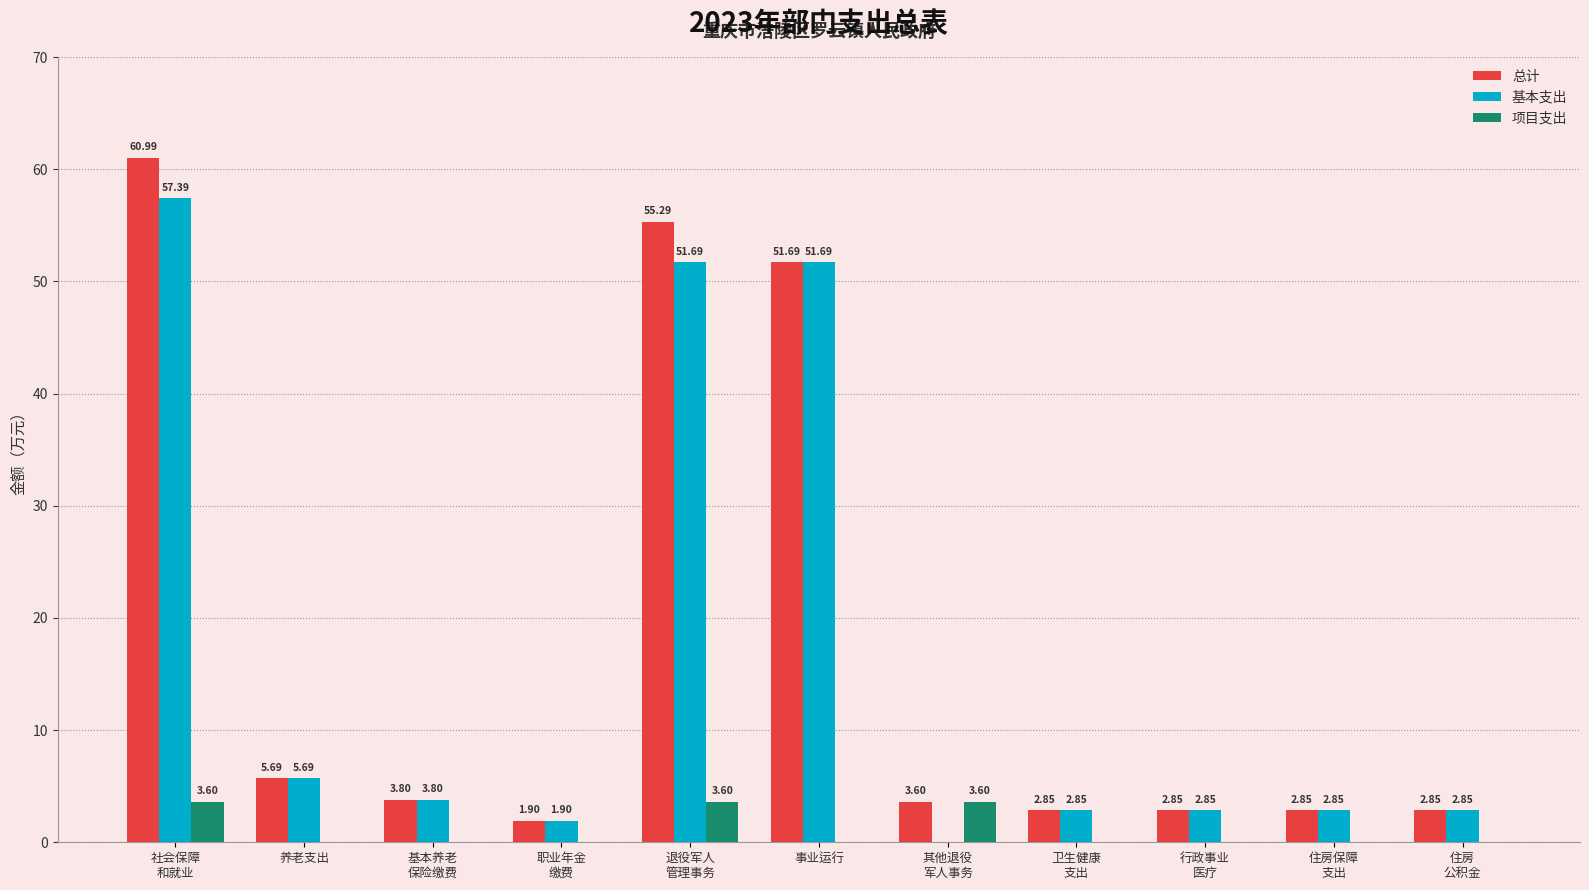

Count the number of data series in this chart.

3